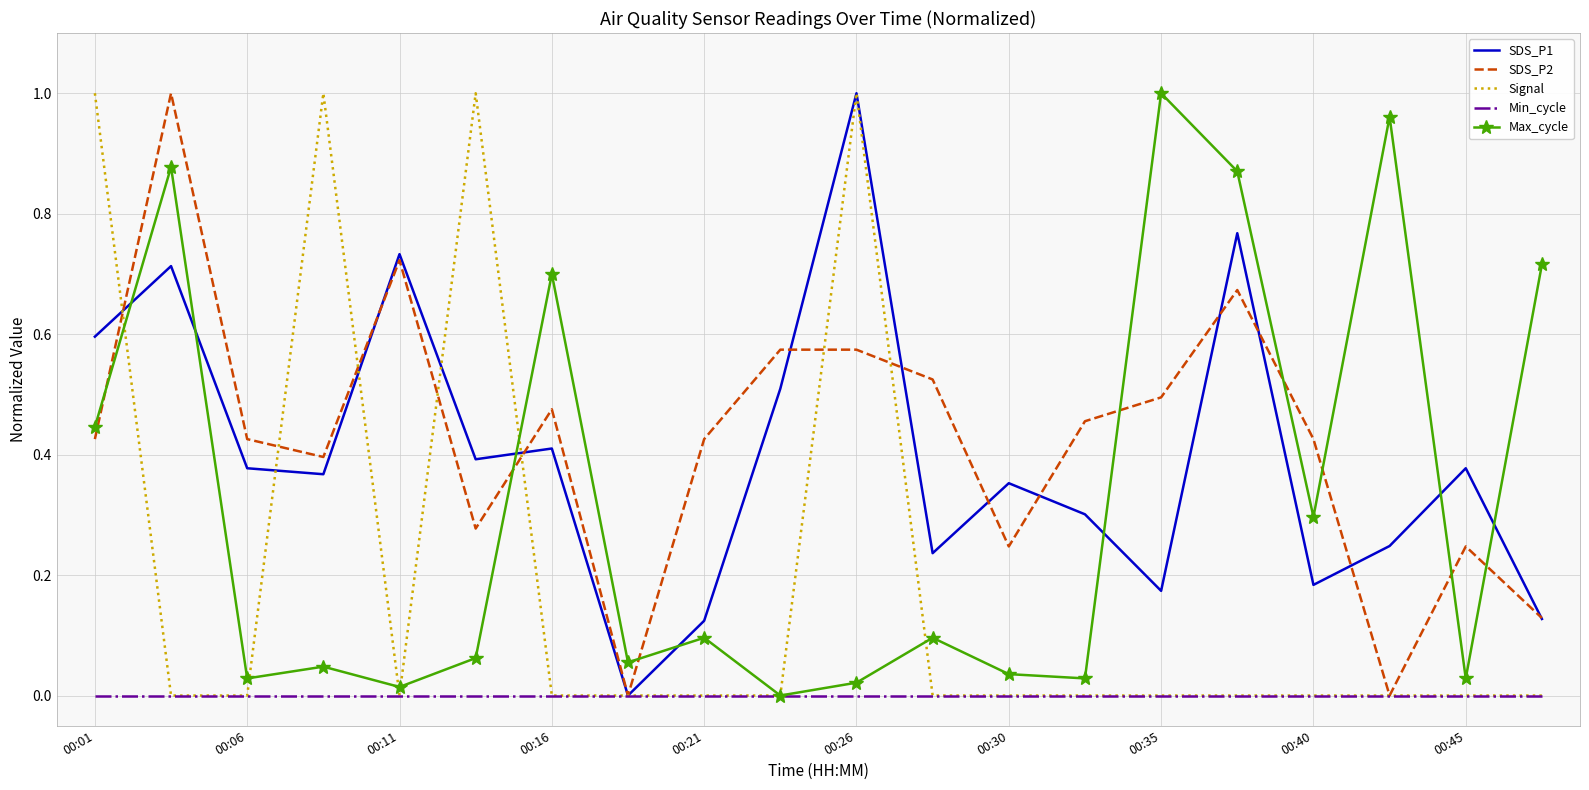

What is the average value of the SDS_P2 series?

0.4